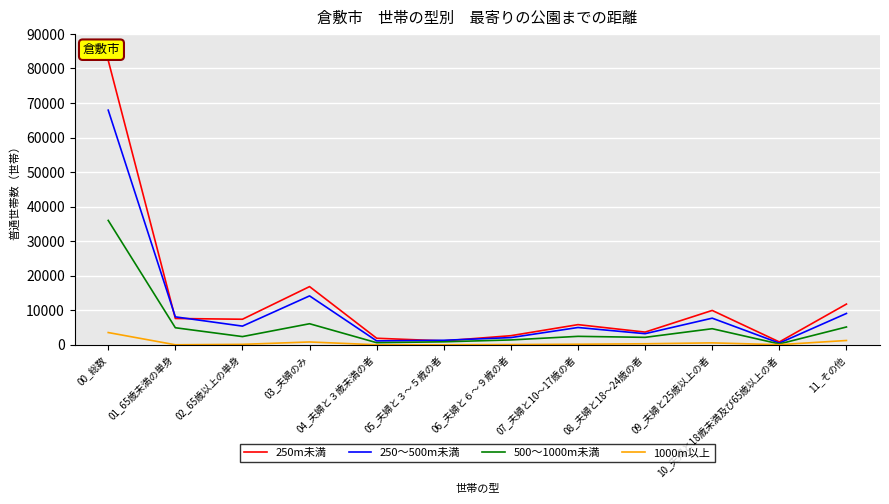

List the series in order of their overall mean, highest first.

250m未満, 250～500m未満, 500～1000m未満, 1000m以上